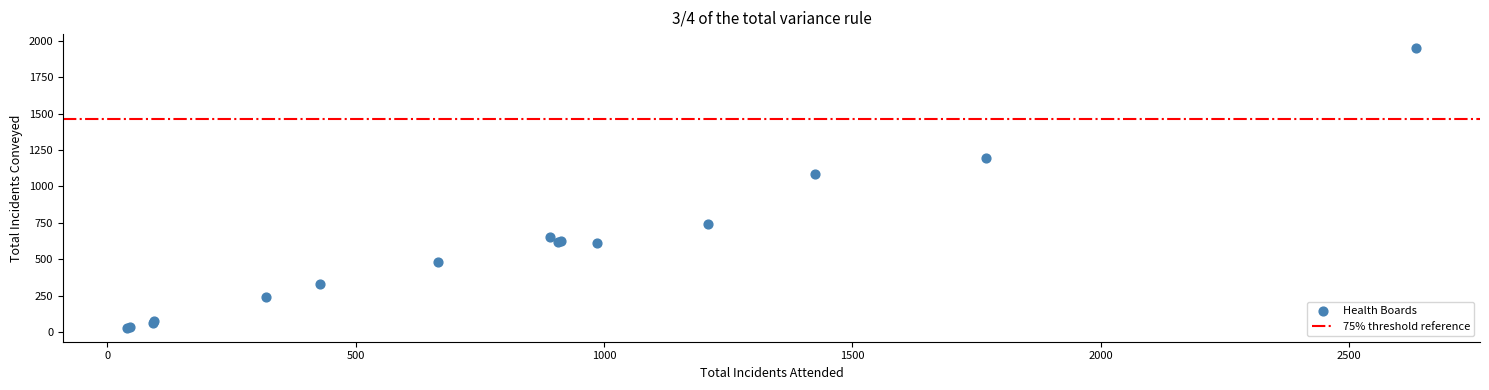

What Y value in the scatter plot is closest to 990?

1088